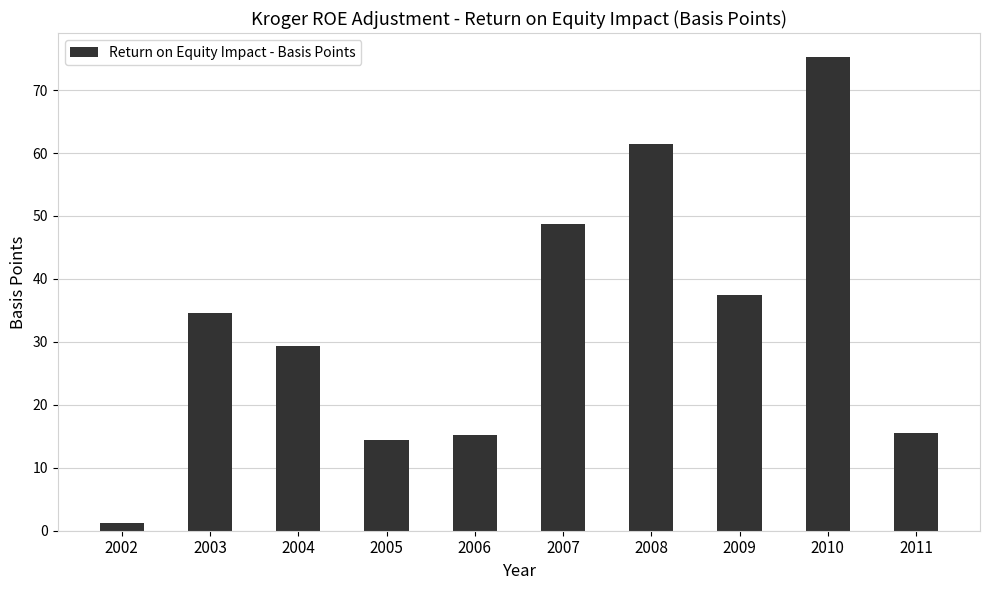

What is the value of the 6th bar from the left?

48.8